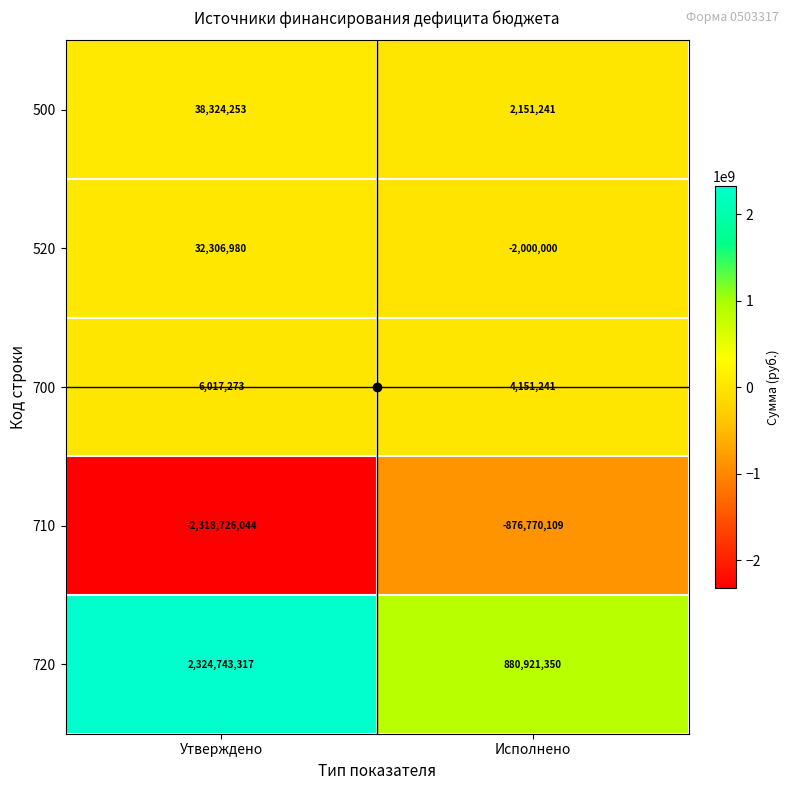

Which series has the largest range (max minus min)?

720